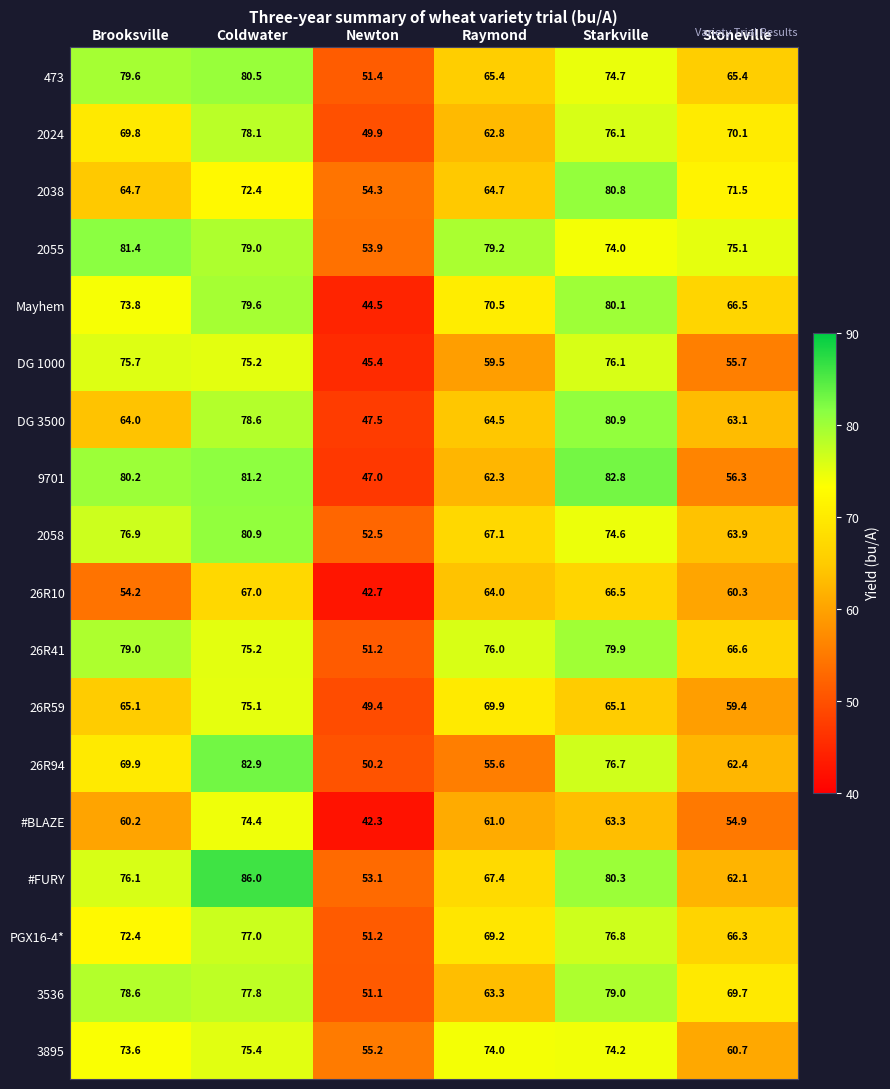

What is the total value across all series at Raymond?

1196.4